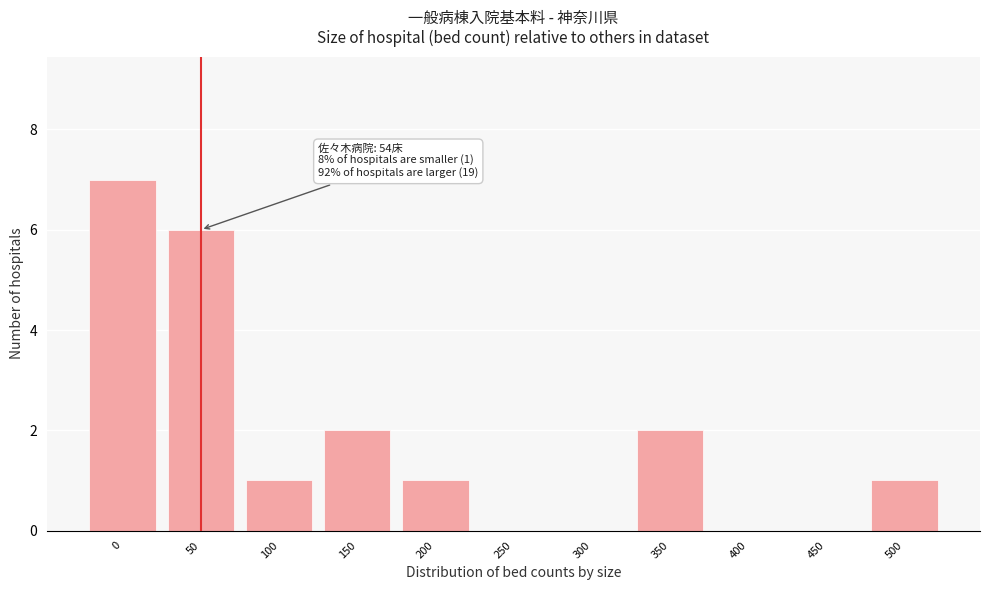

Reading left to right, list all the values displayed in this chart.

0=7	50=6	100=1	150=2	200=1	250=0	300=0	350=2	400=0	450=0	500=1